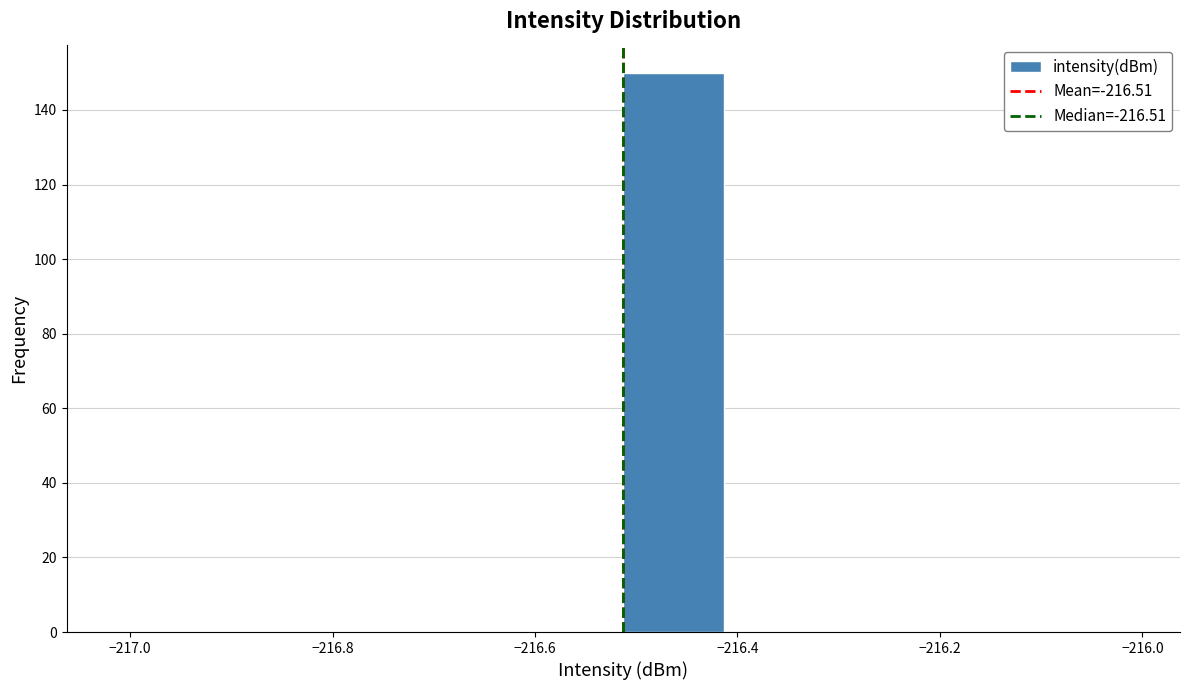

Reading left to right, list every bar in this chart as the range it spans on the x-axis followed by its height. Neither the bar edges nor the heights are printed on the chart, so give them approximately, as read against the axes.

-217.02 to -216.92: 0
-216.92 to -216.82: 0
-216.82 to -216.72: 0
-216.72 to -216.62: 0
-216.62 to -216.52: 0
-216.52 to -216.42: 150
-216.42 to -216.32: 0
-216.32 to -216.22: 0
-216.22 to -216.12: 0
-216.12 to -216.02: 0